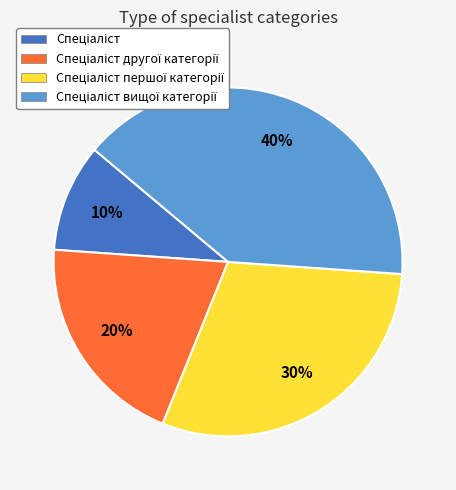

Does any single category account for the majority?

No